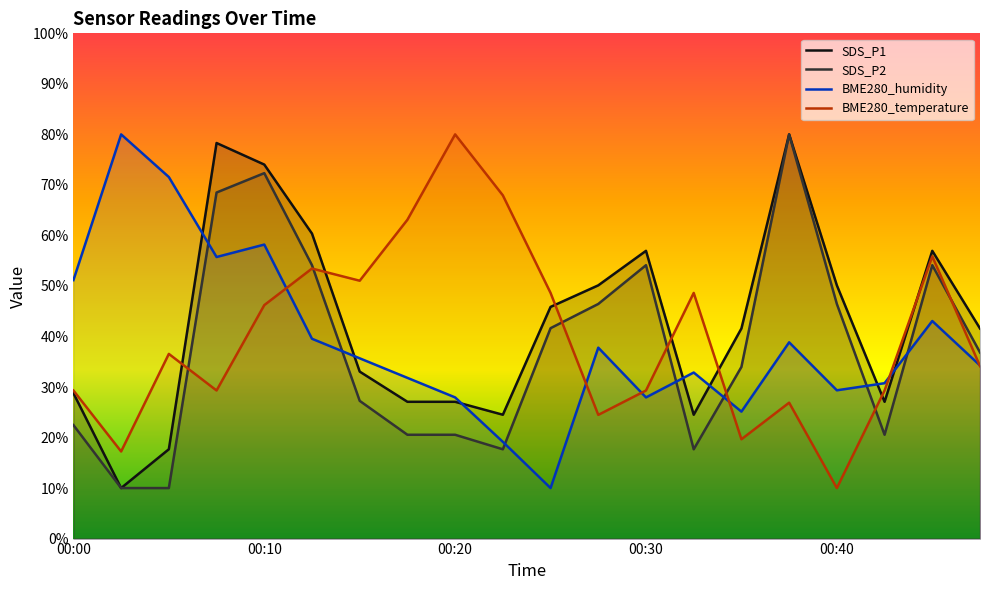

How many data points in BME280_temperature are less than 36?

10